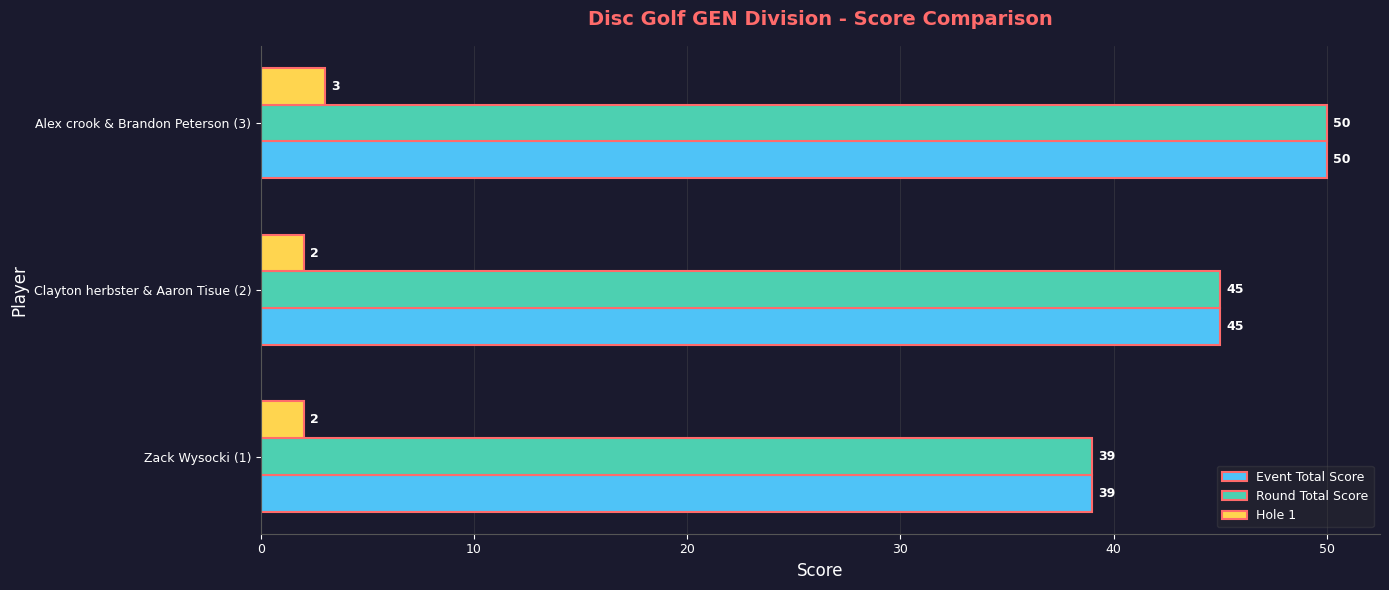

The value of Hole 1 at Zack Wysocki (1) is 2. True or false?

True